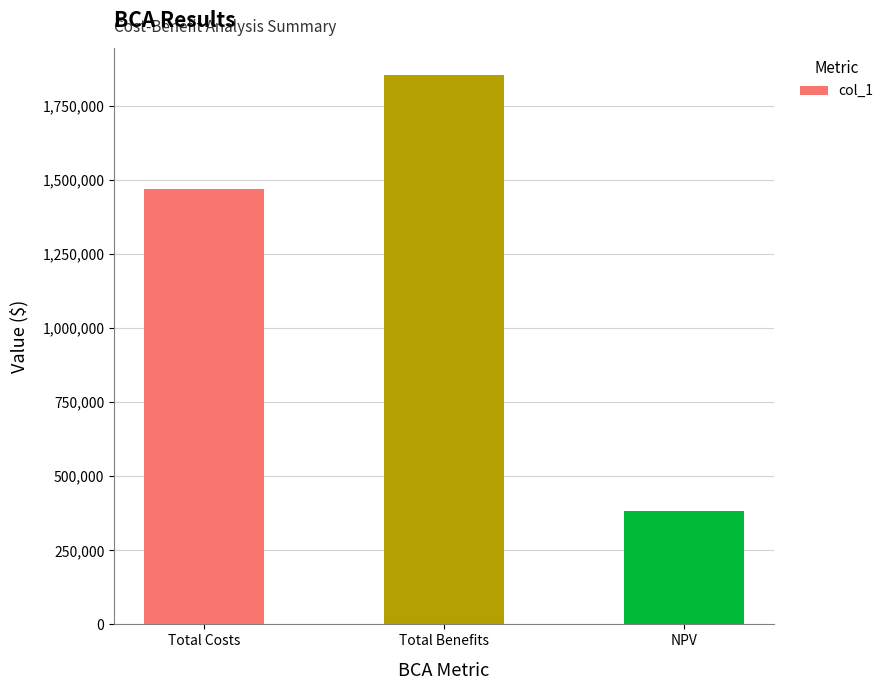

True or false: the data shows 525012.0 at NPV.

False